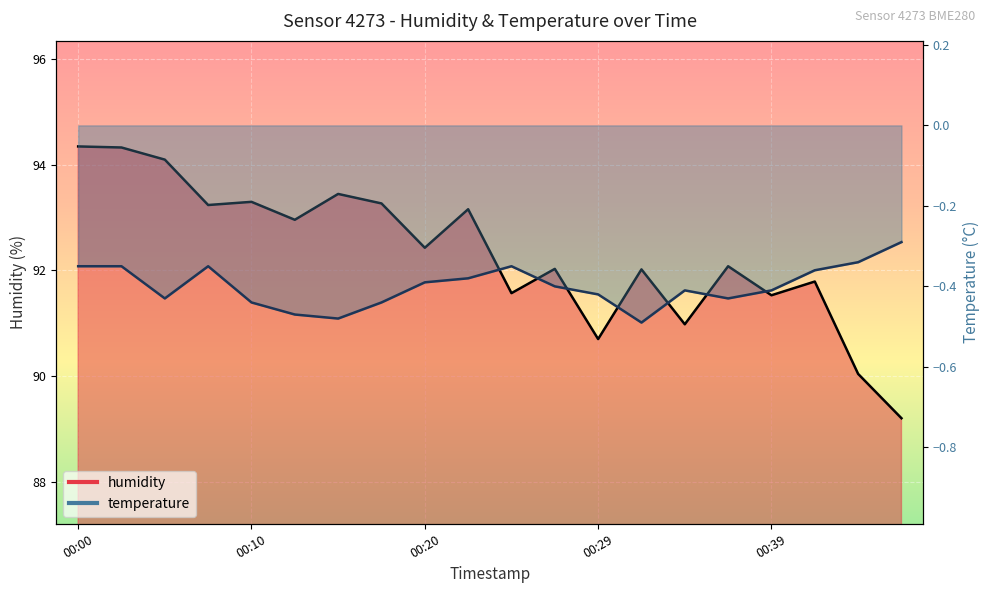

What are all the series names shown in the legend?

humidity, temperature